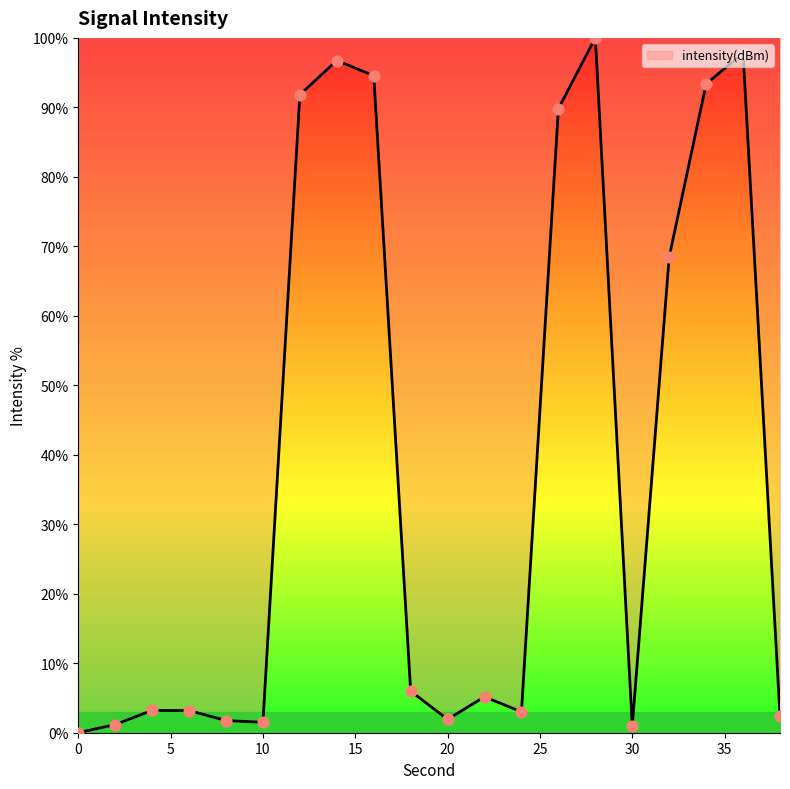

What is the greatest value displayed?

100.0